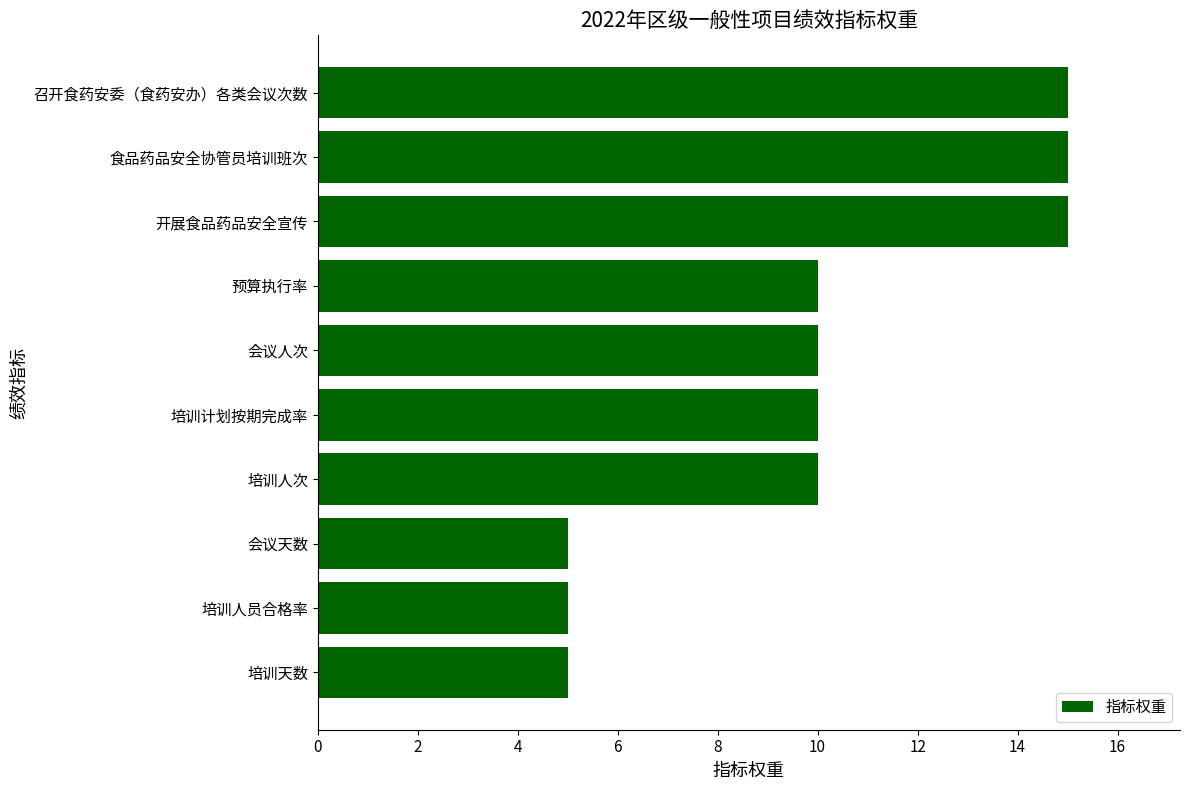

What is the average value?

10